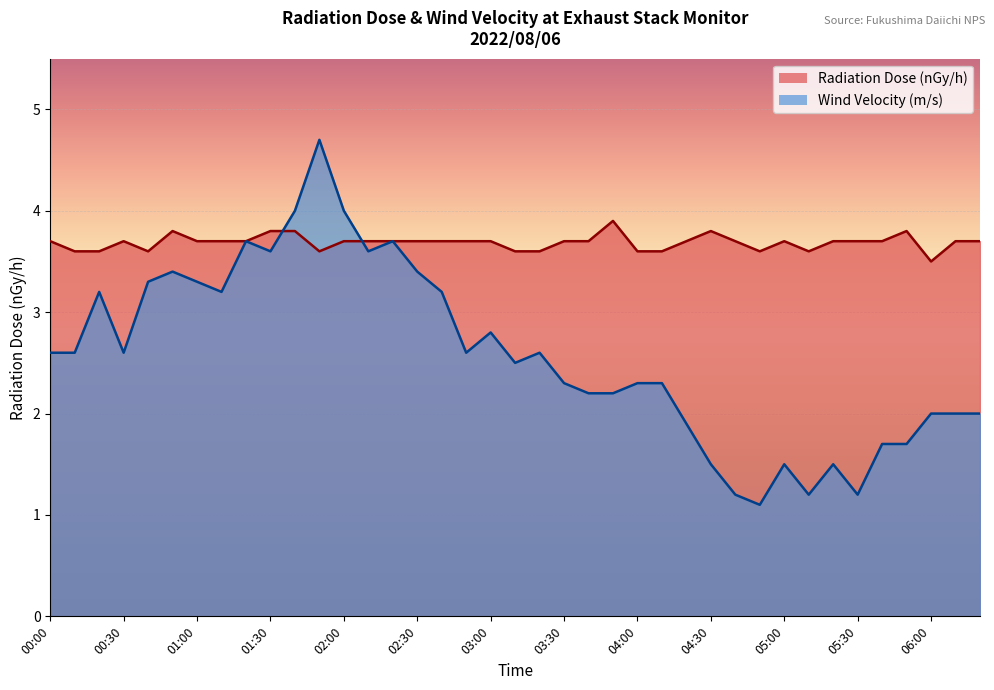

In Wind Velocity (m/s), how many points are lower than both neighbors (excluding endpoints)?

9